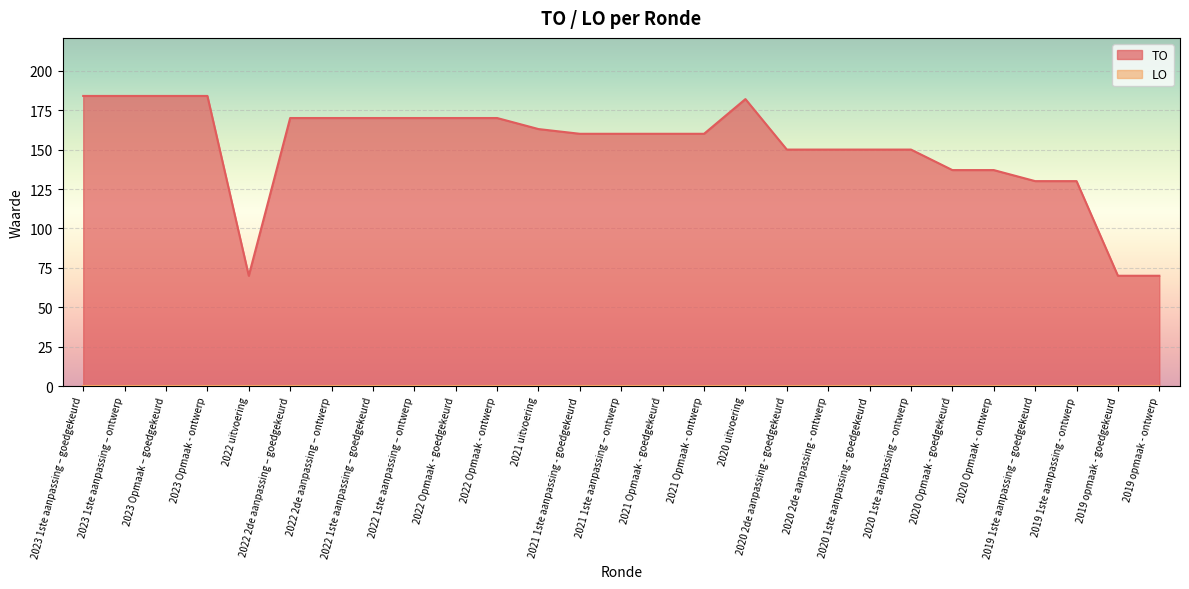

What position from the left is 2019 1ste aanpassing – goedgekeurd?

24